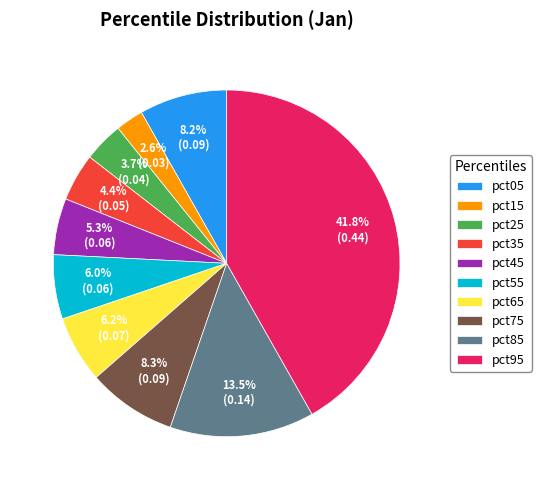

Count the number of slices in the pie.

10